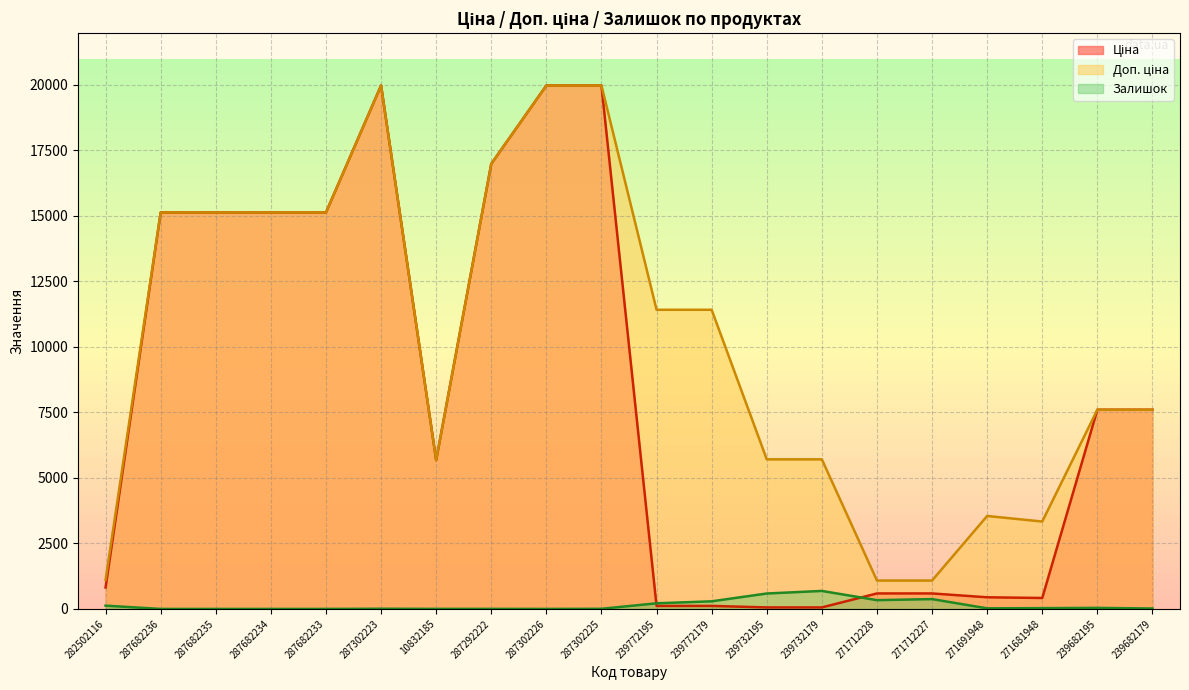

In Ціна, how many points are lower than both neighbors (excluding endpoints)?

2